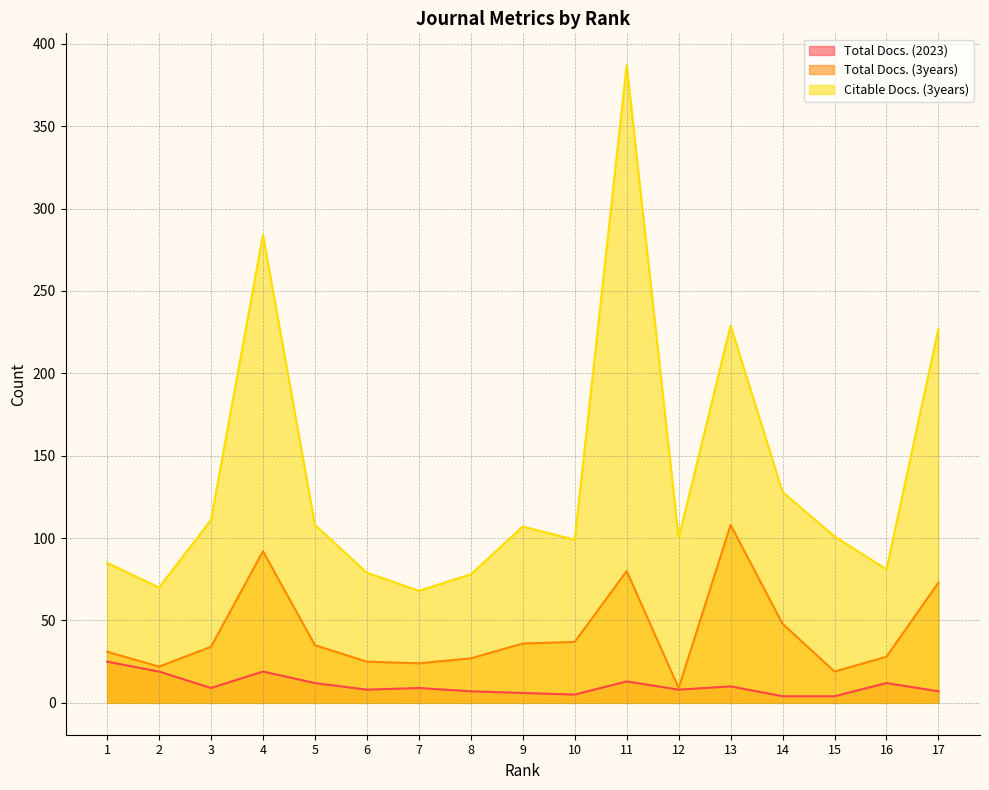

True or false: Total Docs. (3years) and Total Docs. (2023) intersect in this chart.

False